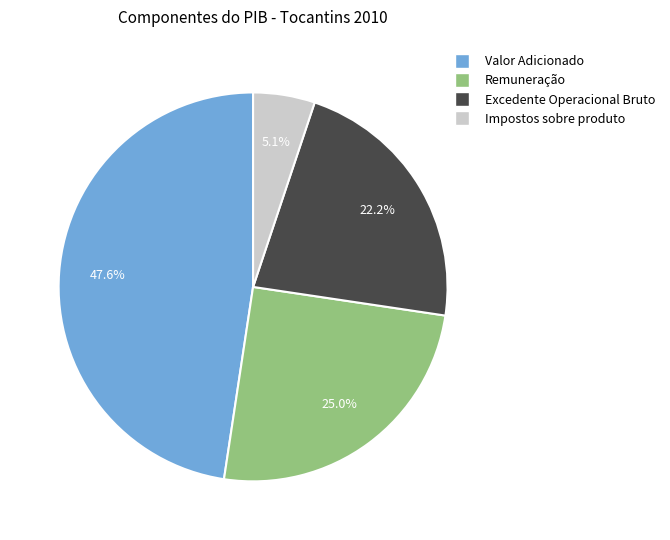

Is there a majority slice in this chart?

No